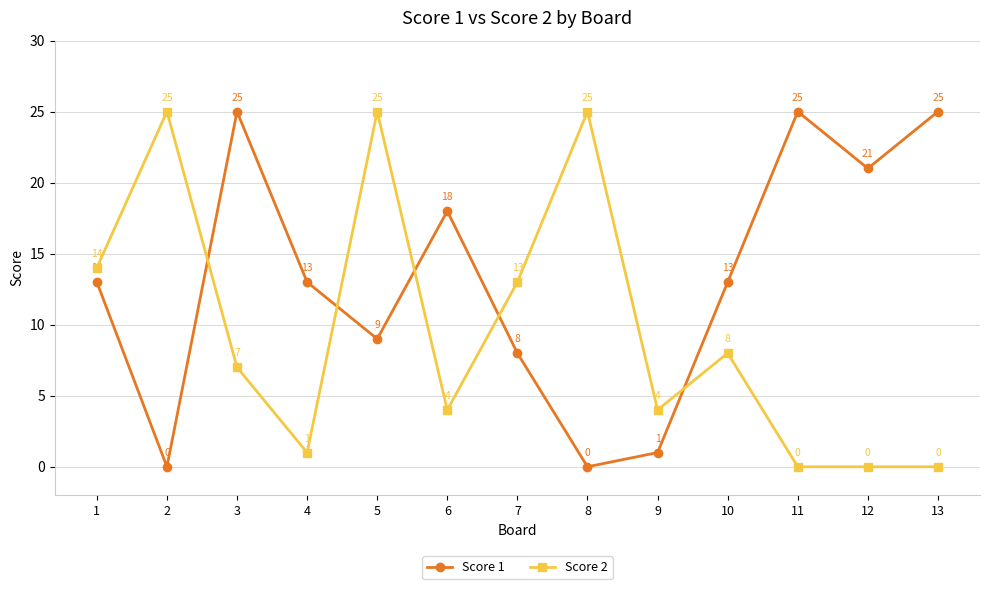

How many data points in Score 1 are less than 13?

5